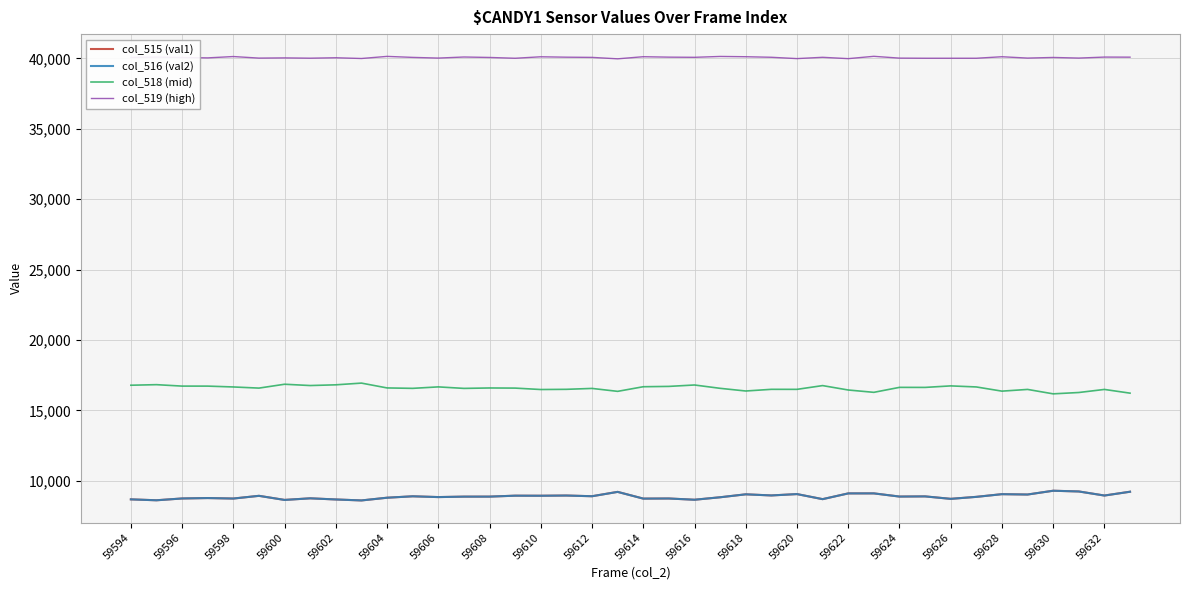

What is the minimum value for col_519 (high)?

39973